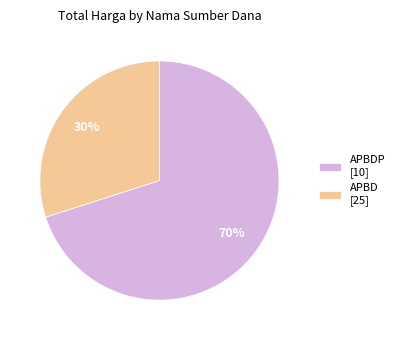

Does APBDP [10] represent more than half of the total?

Yes